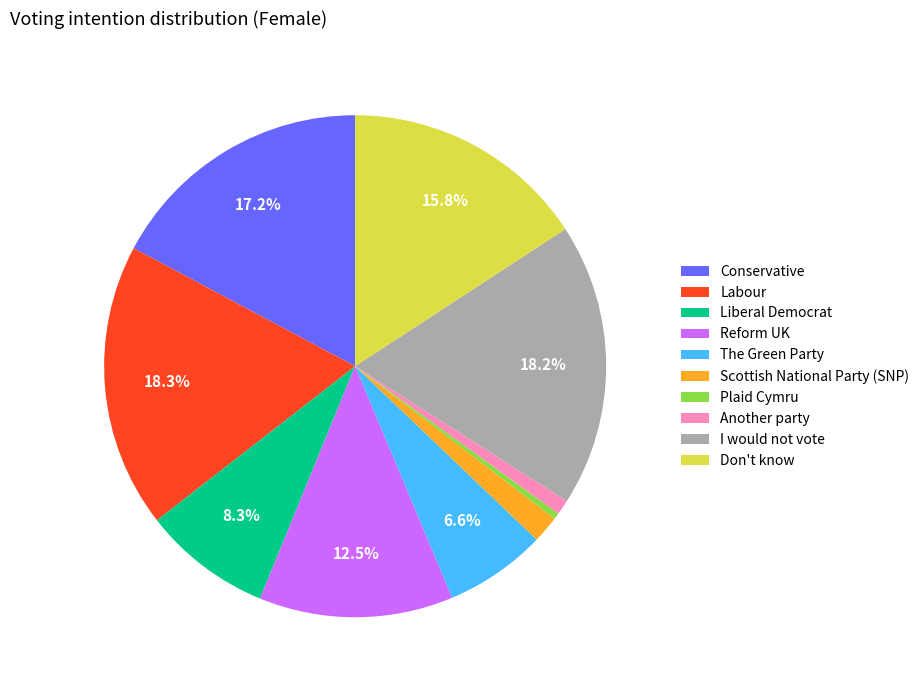

Do Conservative and Liberal Democrat together represent more than half of the pie?

No